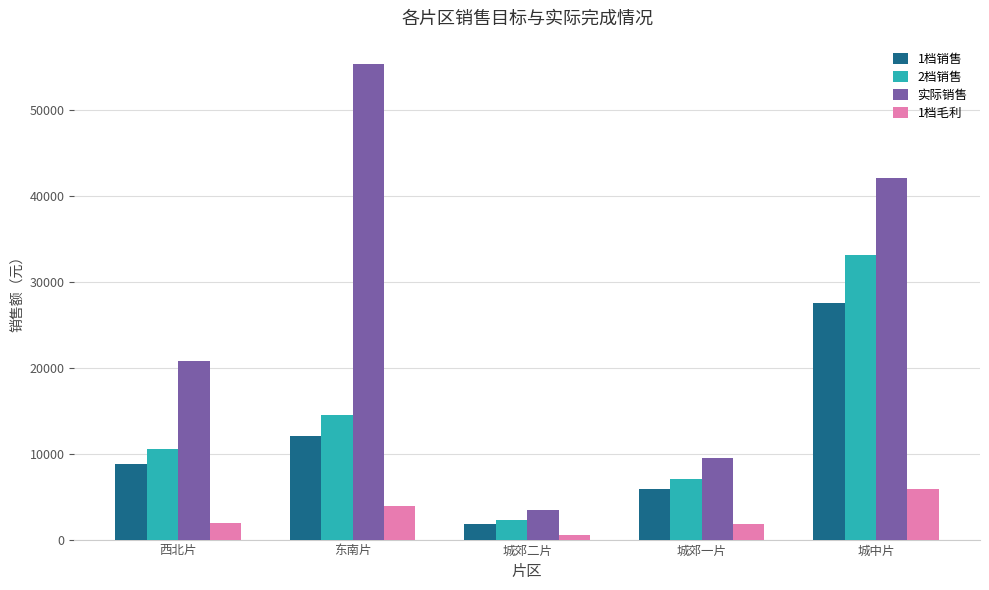

What is the spread (max minus min) of values at 东南片?

51487.5